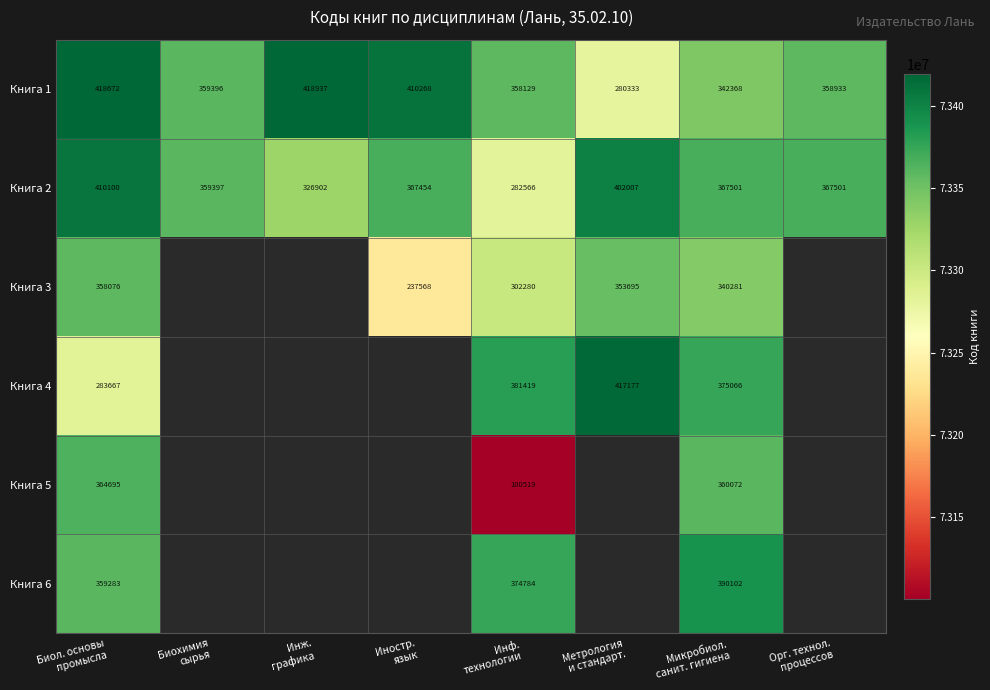

How many distinct data groups are displayed?

6